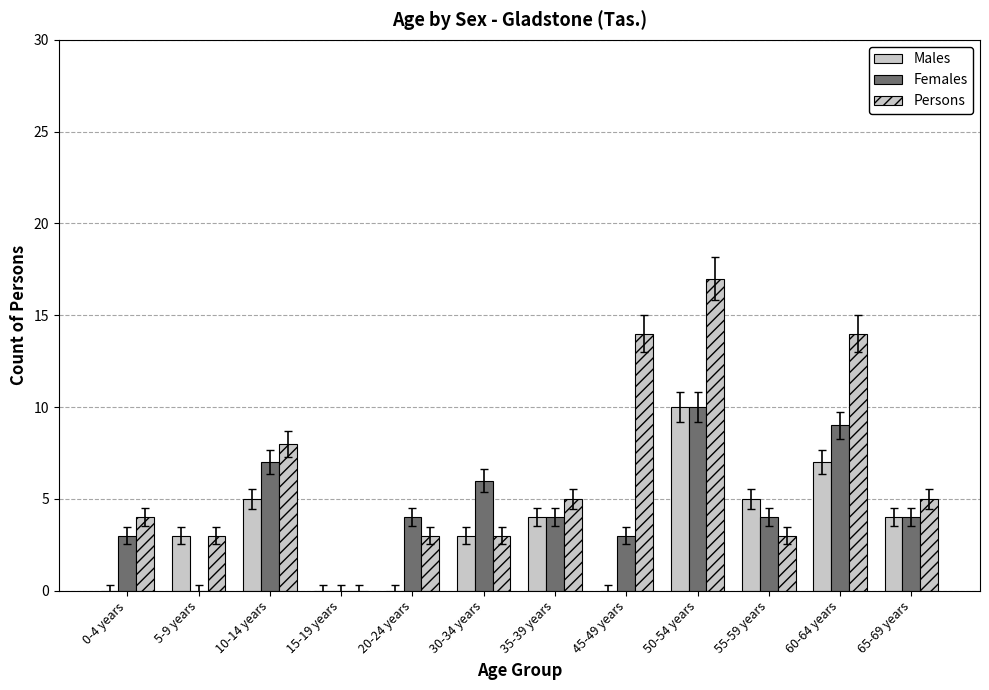

Rank the series by their average value, from highest to lowest.

Persons, Females, Males